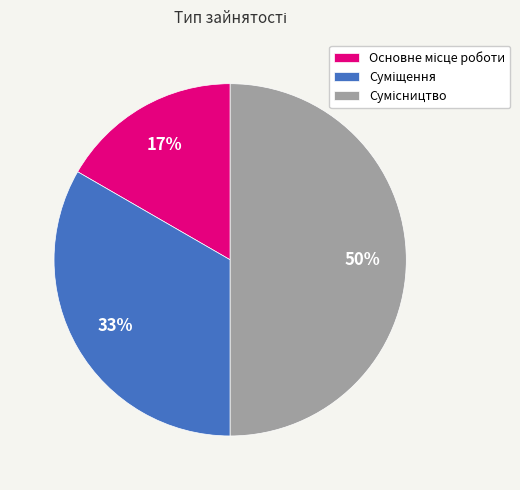

To the nearest percent, what is the average slice percentage?

33%